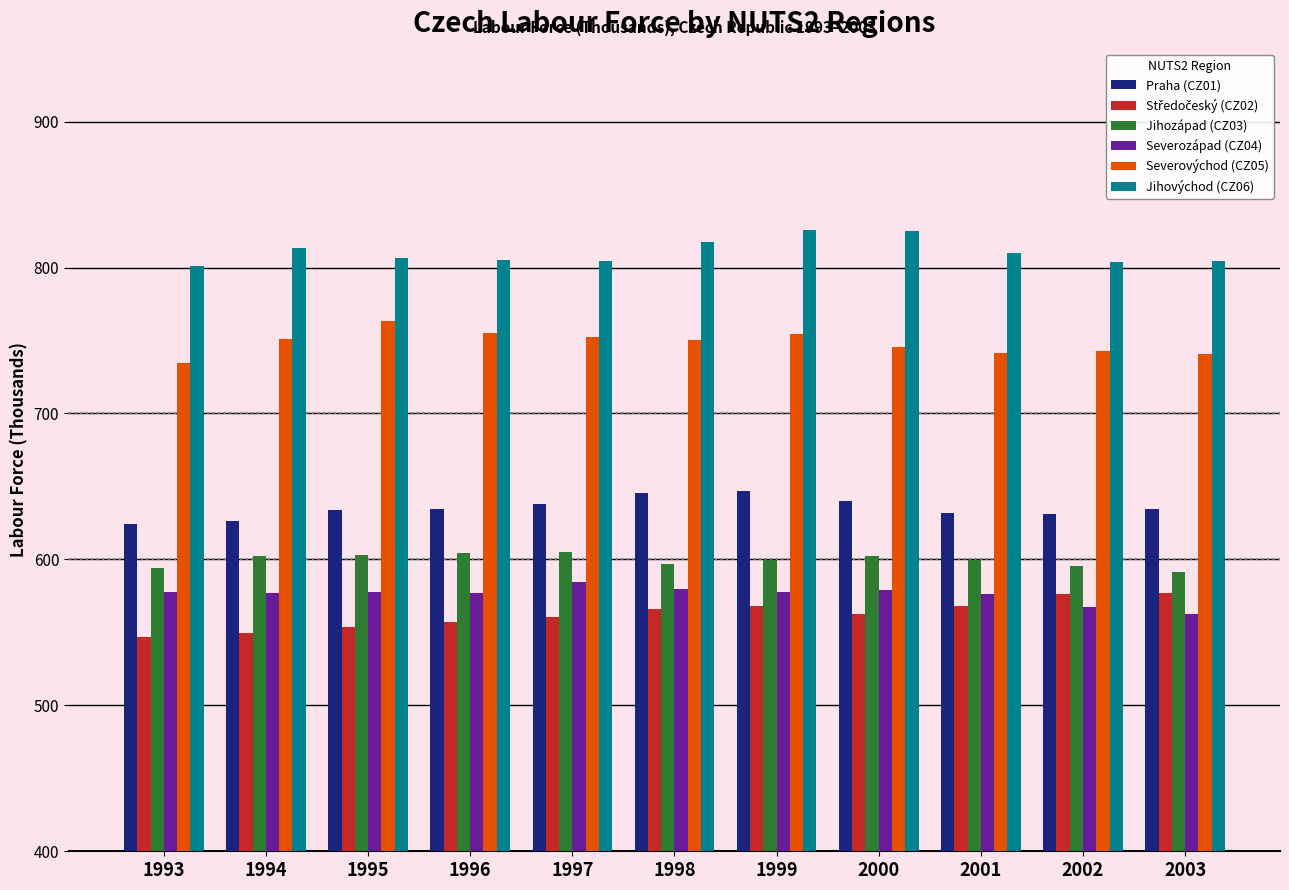

At which label does Jihozápad (CZ03) first exceed 599?

1994